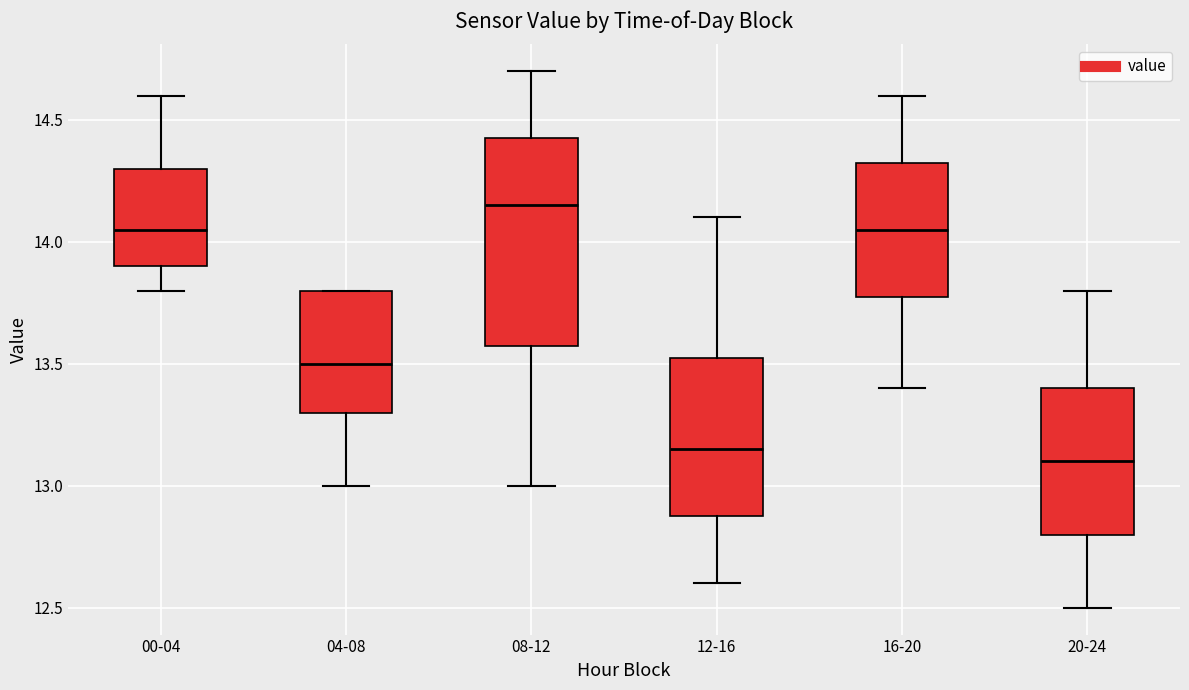

Where is the lower edge of the box for 00-04 on the y-axis? The values are not printed on the chart, so give them approximately, as read against the axis.

13.90